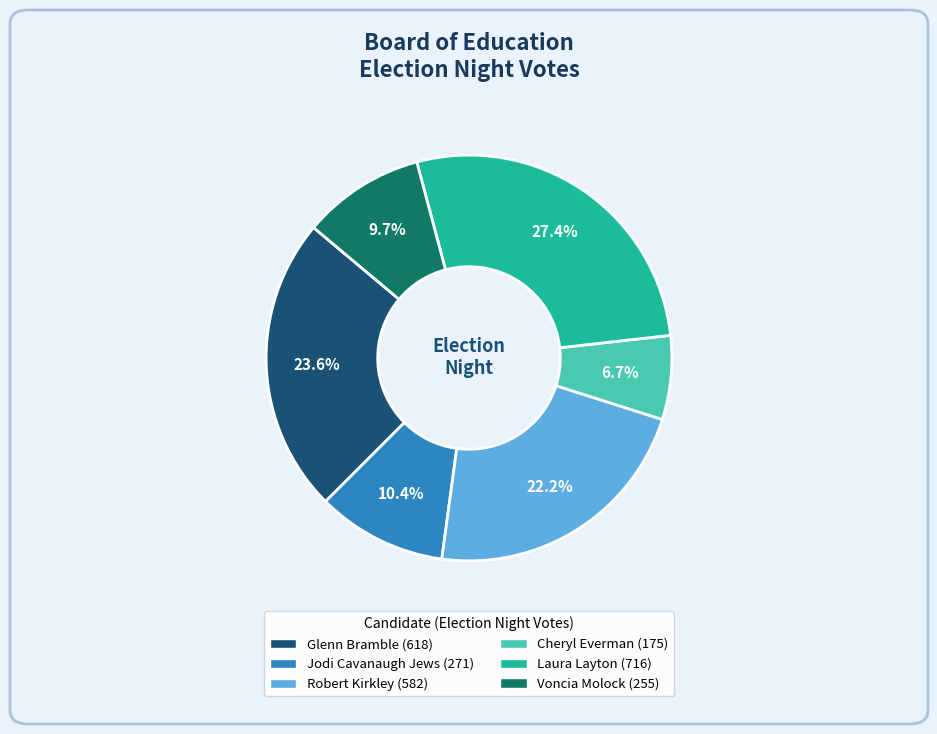

Is there any slice that represents more than half of the pie?

No